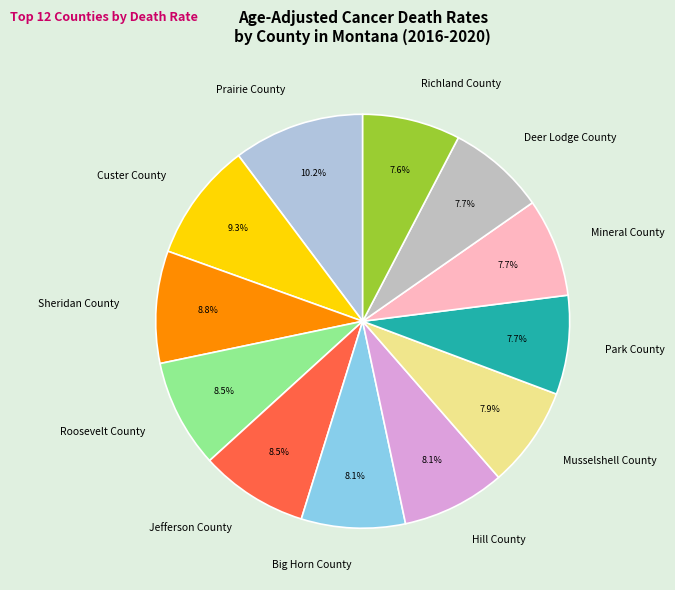

What is the largest slice in the pie chart?

Prairie County